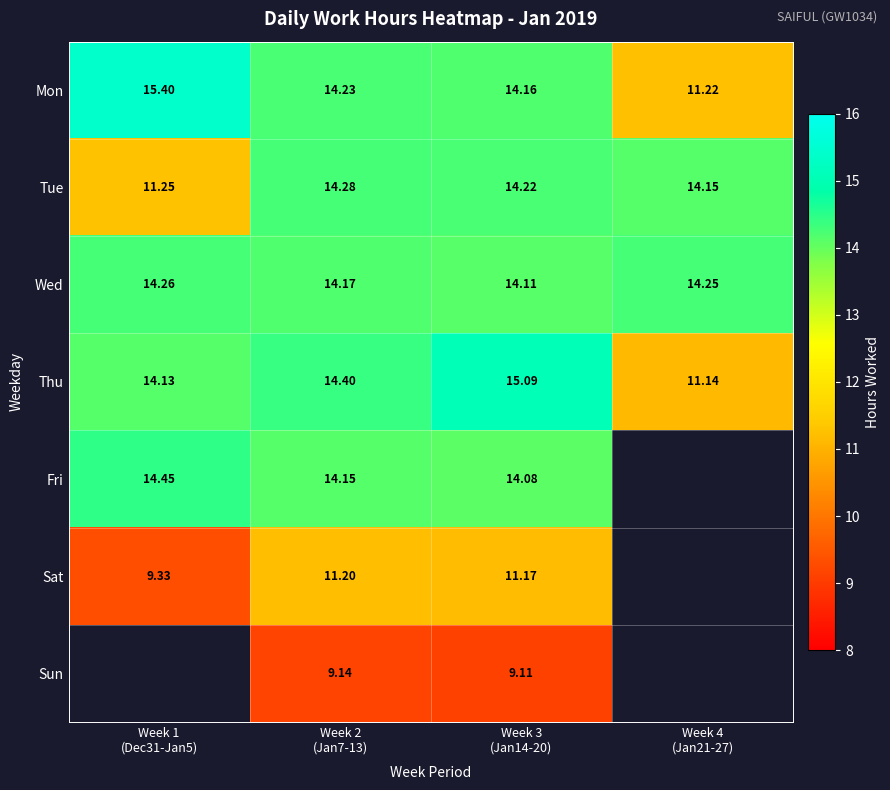

Is it true that Fri equals 24.1 at Week 2 (Jan7-13)?

False